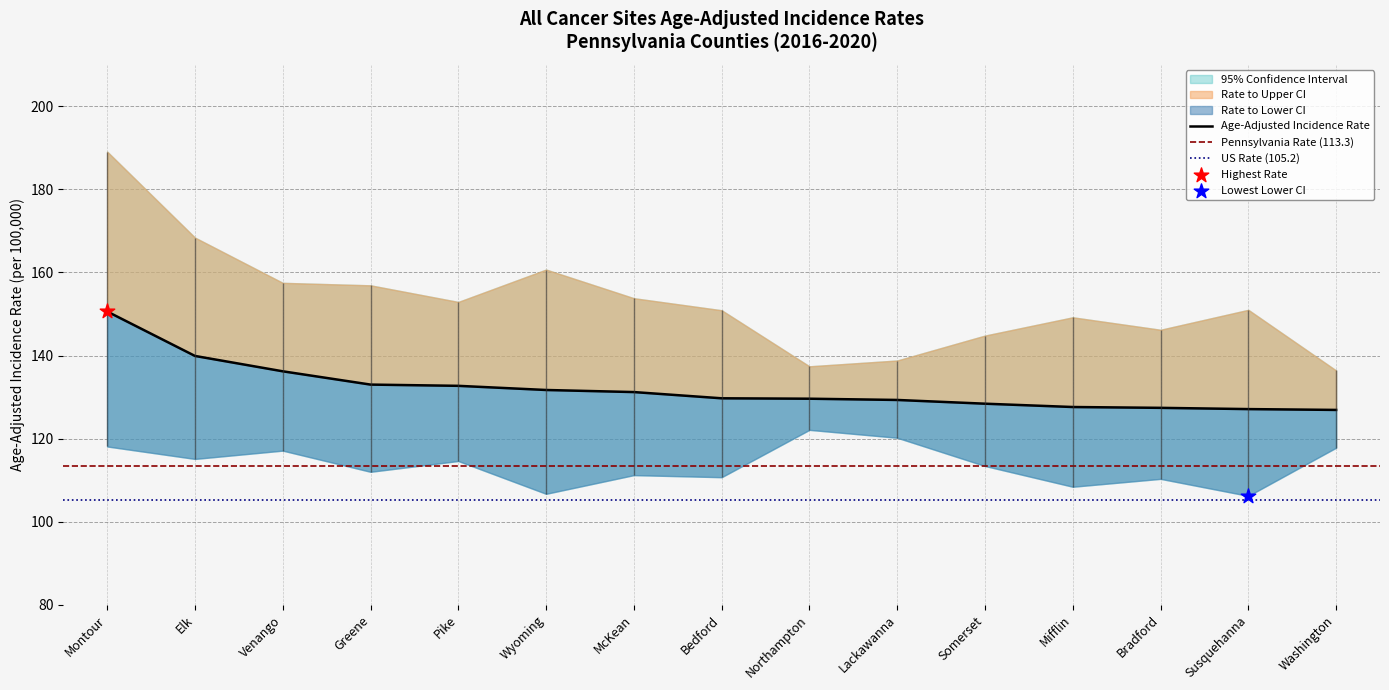

Which series has the largest total across all categories?

Upper 95% CI